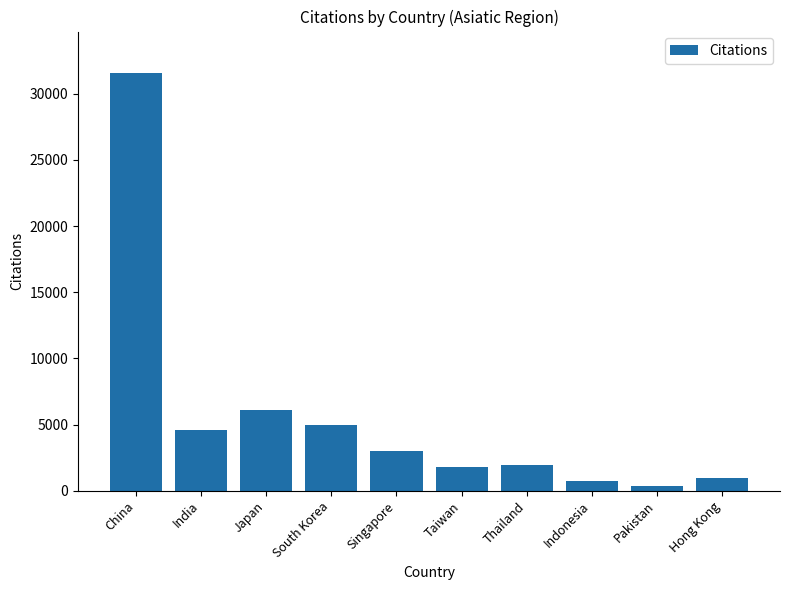

What is the sum of the values at Taiwan and Thailand?

3714